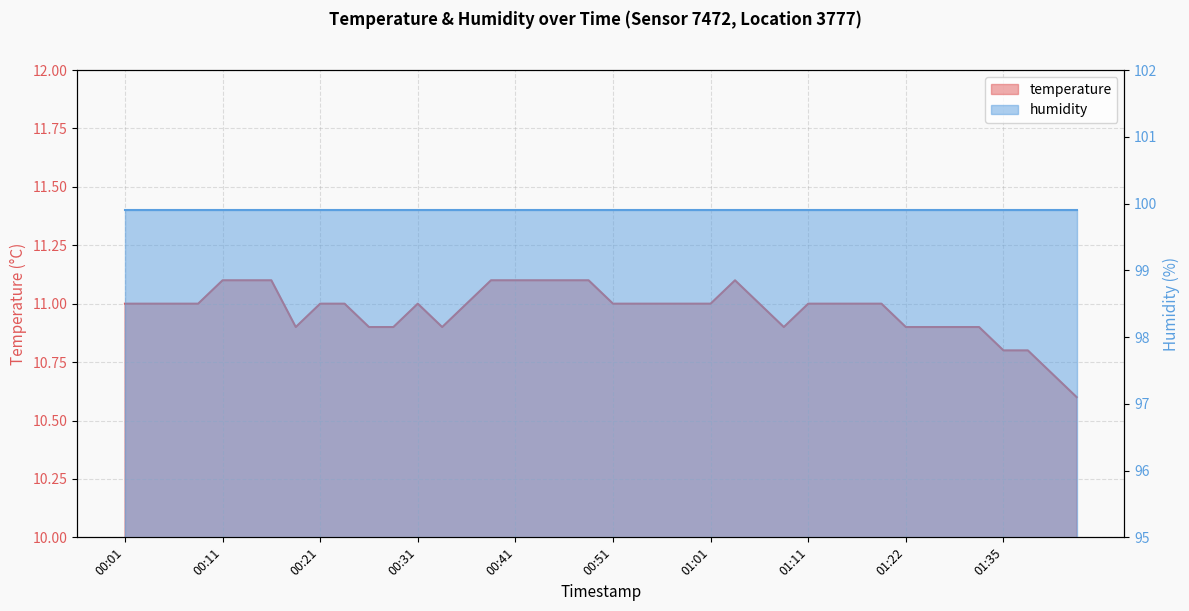

What is the change in value from 01:06 to 01:43?

-0.4